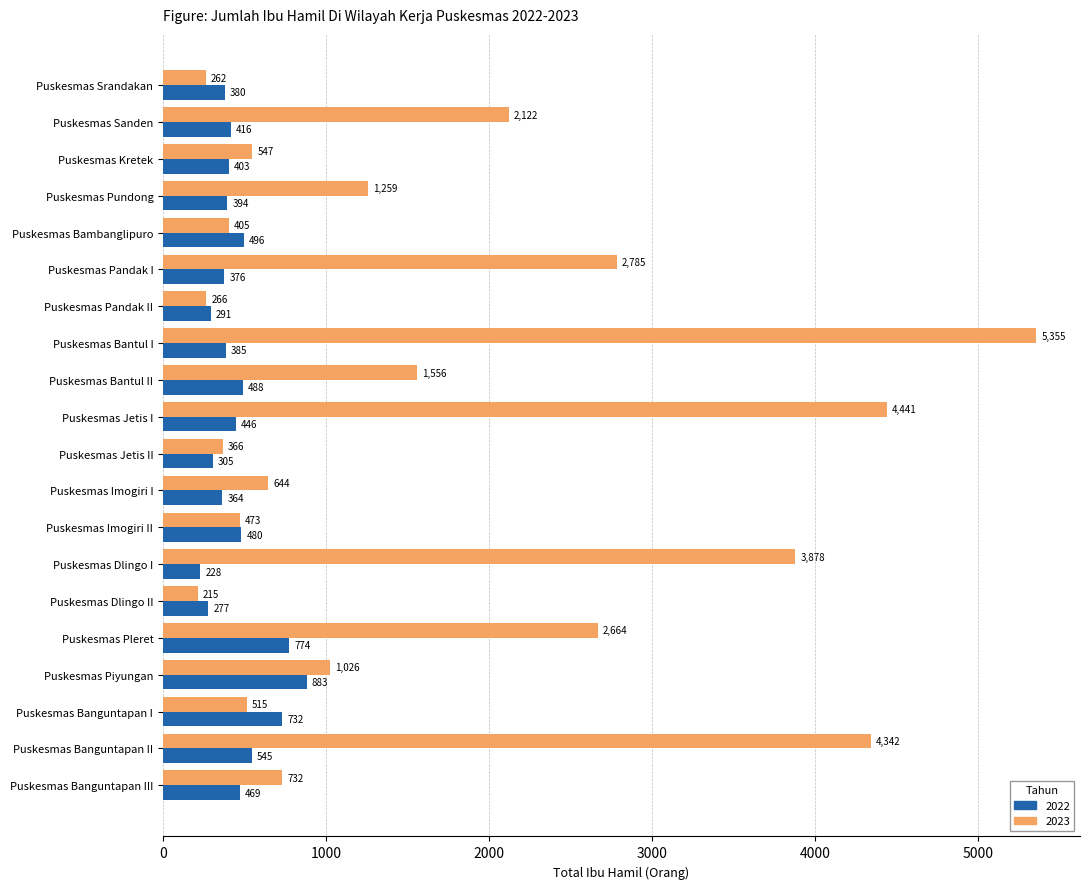

Is the value of 2023 at Puskesmas Bantul II greater than the value of 2022 at Puskesmas Srandakan?

Yes